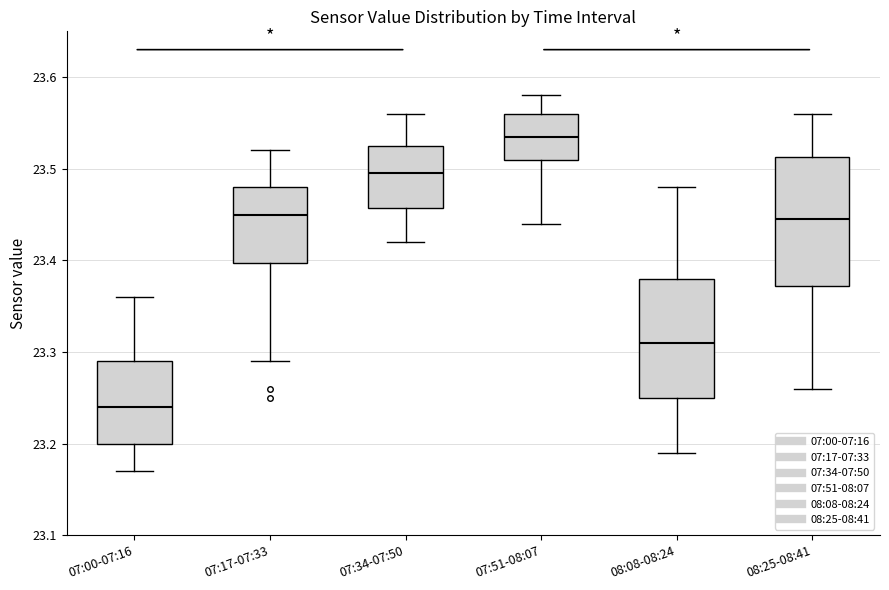

Reading left to right, read every box against the y-axis: the position of its median line, the range the box covers, and the ends of its whiskers. The values are not printed on the chart, so give them approximately, as read against the axis.

07:00-07:16: median 23.24, box 23.20 to 23.29, whiskers 23.17 to 23.36
07:17-07:33: median 23.45, box 23.40 to 23.48, whiskers 23.29 to 23.52
07:34-07:50: median 23.50, box 23.46 to 23.53, whiskers 23.42 to 23.56
07:51-08:07: median 23.54, box 23.51 to 23.56, whiskers 23.44 to 23.58
08:08-08:24: median 23.31, box 23.25 to 23.38, whiskers 23.19 to 23.48
08:25-08:41: median 23.45, box 23.37 to 23.51, whiskers 23.26 to 23.56